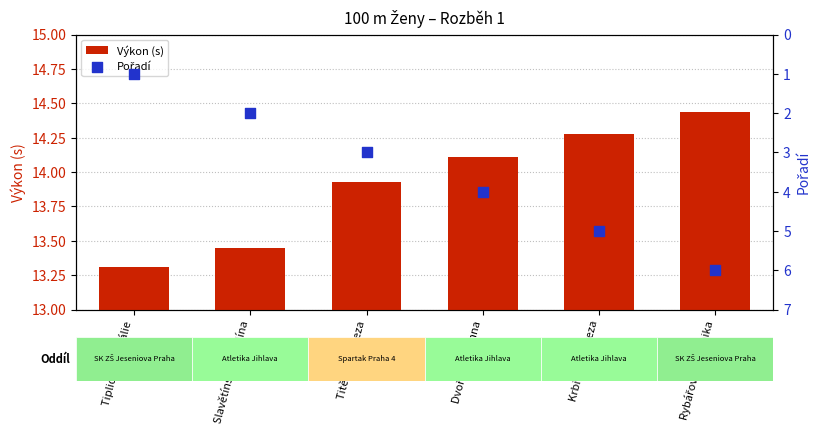

What are all the series names shown in the legend?

Výkon (s), Pořadí